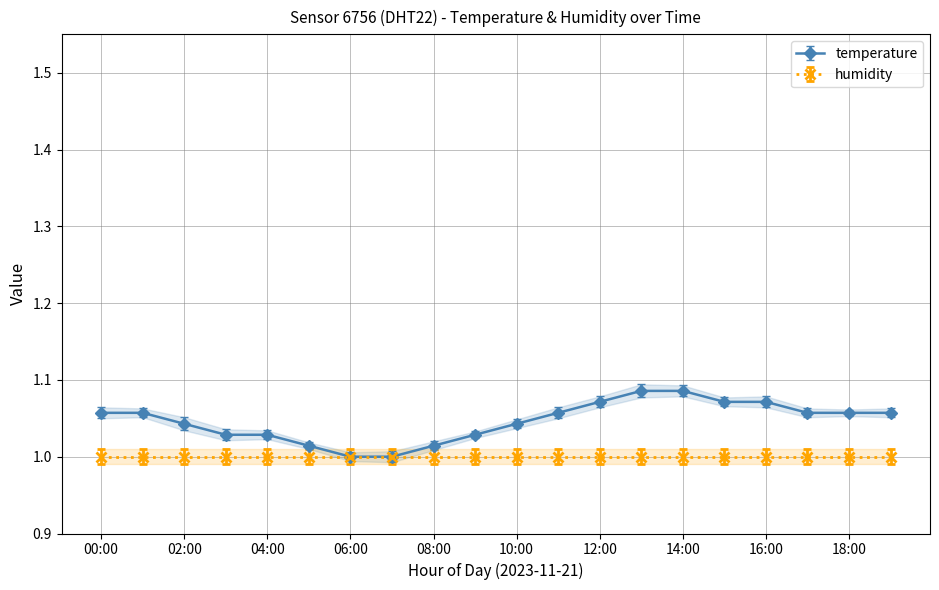

How many values exceed 1?

18